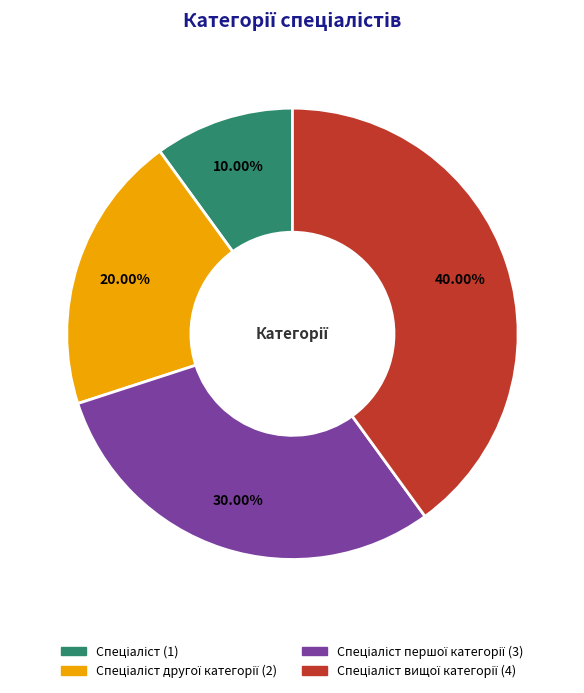

Is there any slice that represents more than half of the pie?

No